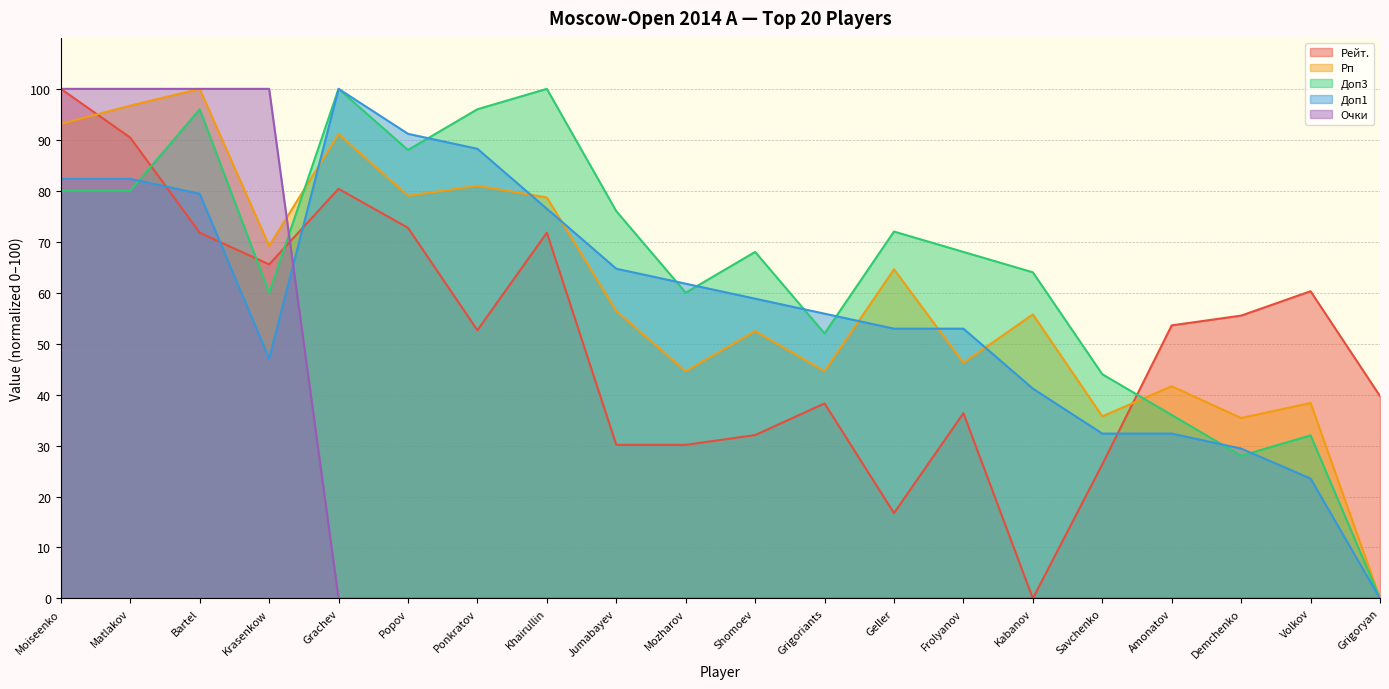

The value of Доп1 at Kabanov is 64.0. True or false?

False